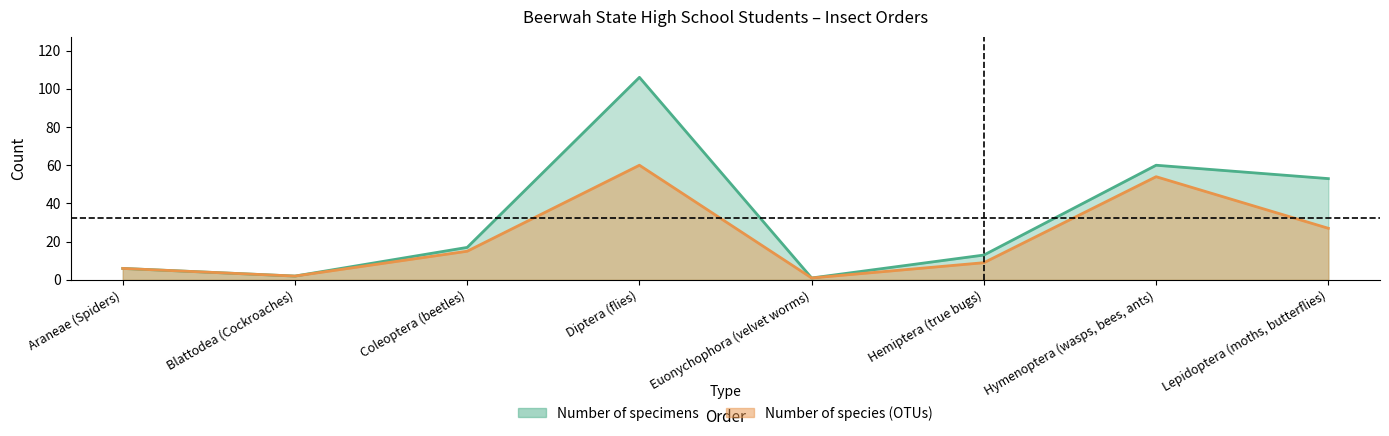

Reading left to right, extract all data points from this chart.

Number of species (OTUs): 6	2	15	60	1	9	54	27
Number of specimens: 6	2	17	106	1	13	60	53